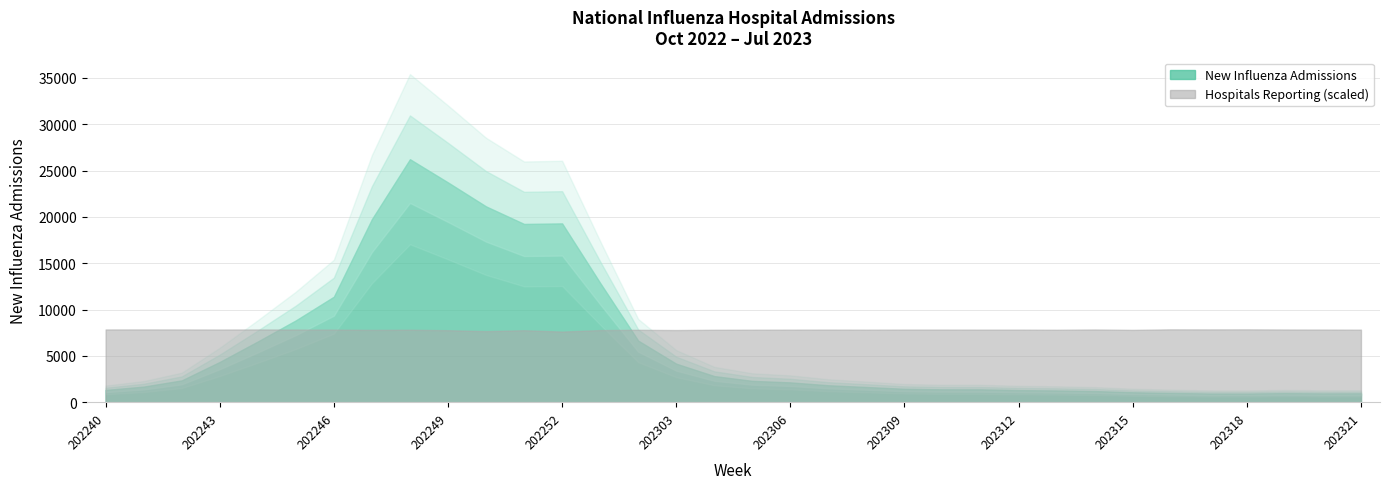

True or false: Hospitals Reporting and New Influenza Admissions intersect in this chart.

True